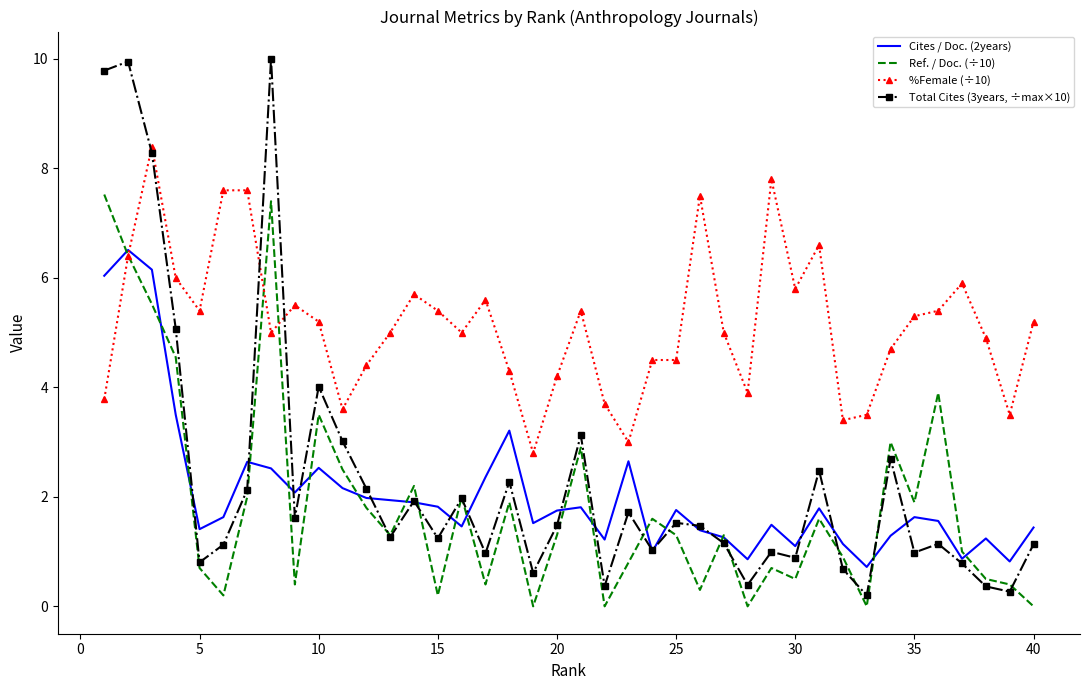

What is the highest value of the %Female (÷10) series?

8.4